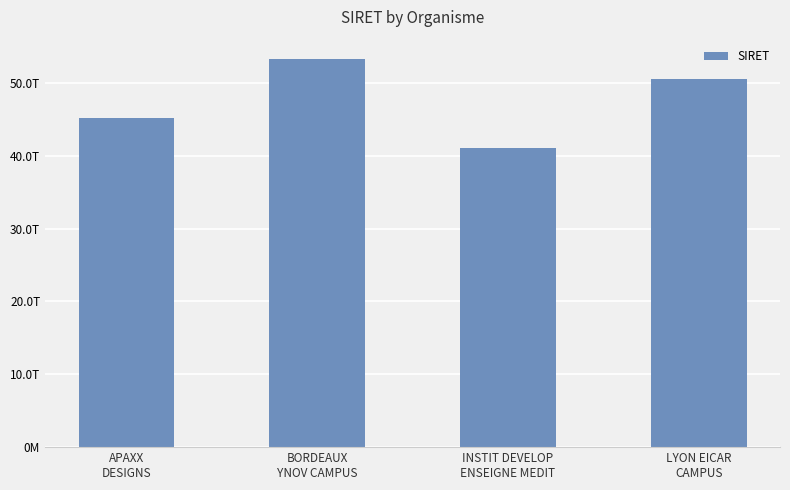

Where does the data first go above 50473969900040?

BORDEAUX
YNOV CAMPUS